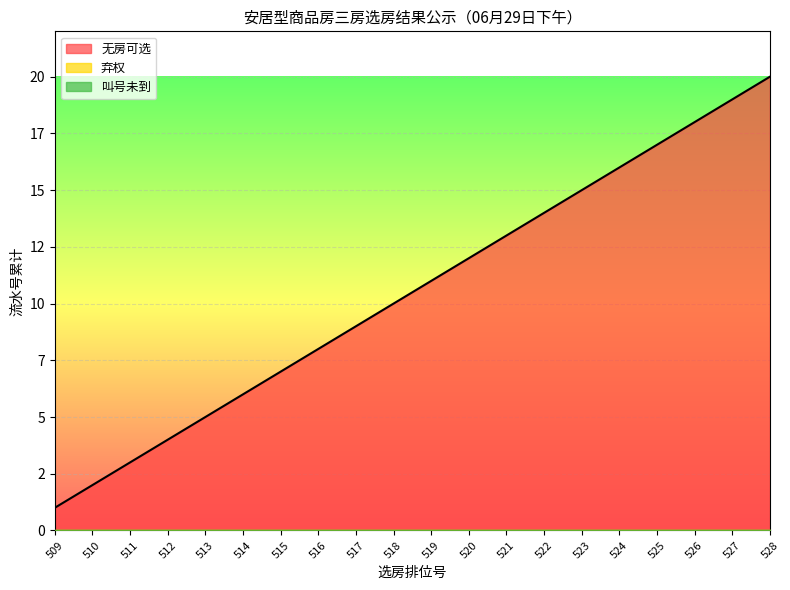

Which series changed the most between 521 and 526?

无房可选